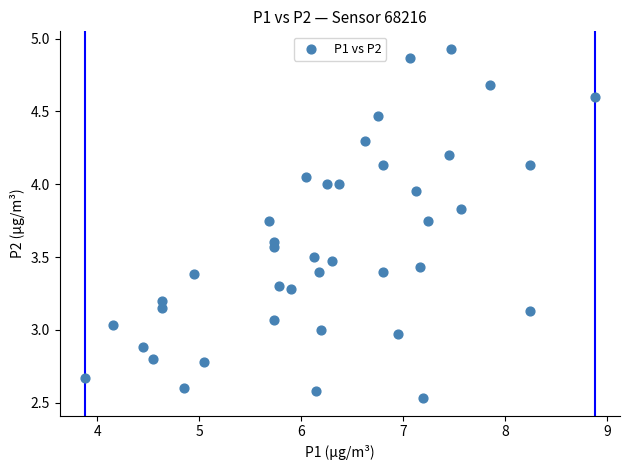

What is the range of Y values (max minus min)?

2.4